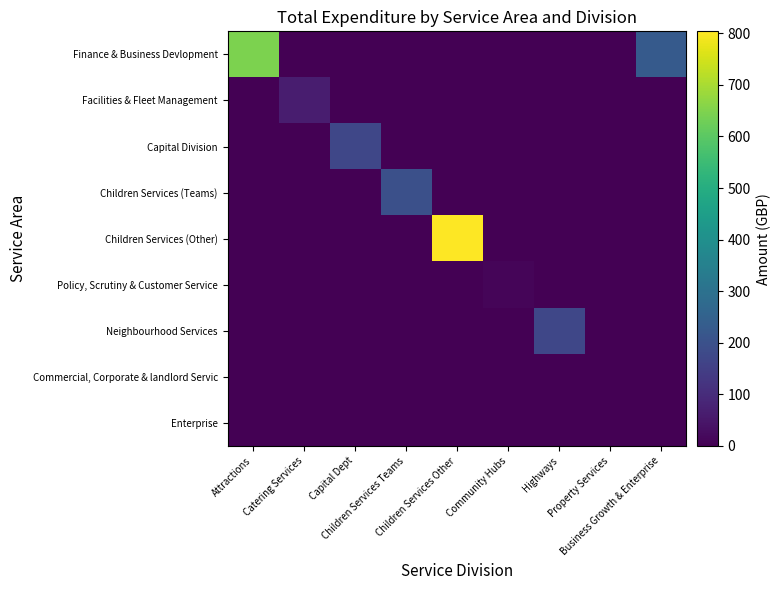

Which has a higher value, Community Hubs or Children Services Other?

Community Hubs